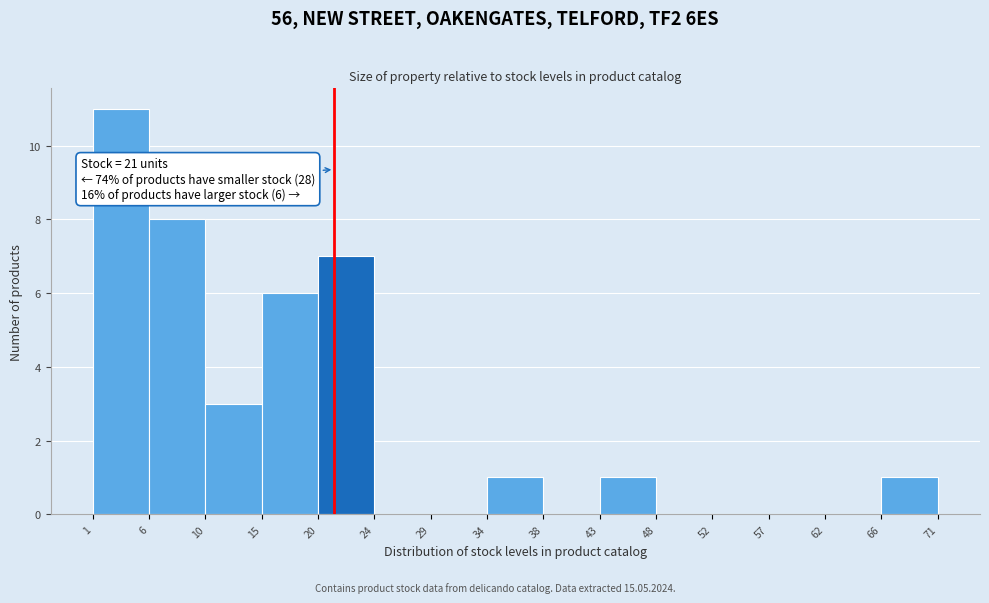

Over which range of the x-axis is the bar tallest?

1 to 6